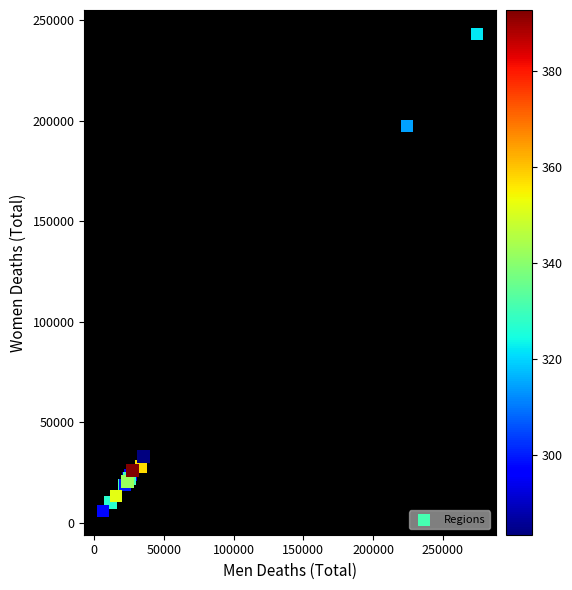

What Y value in the scatter plot is closest to 124531?

197362